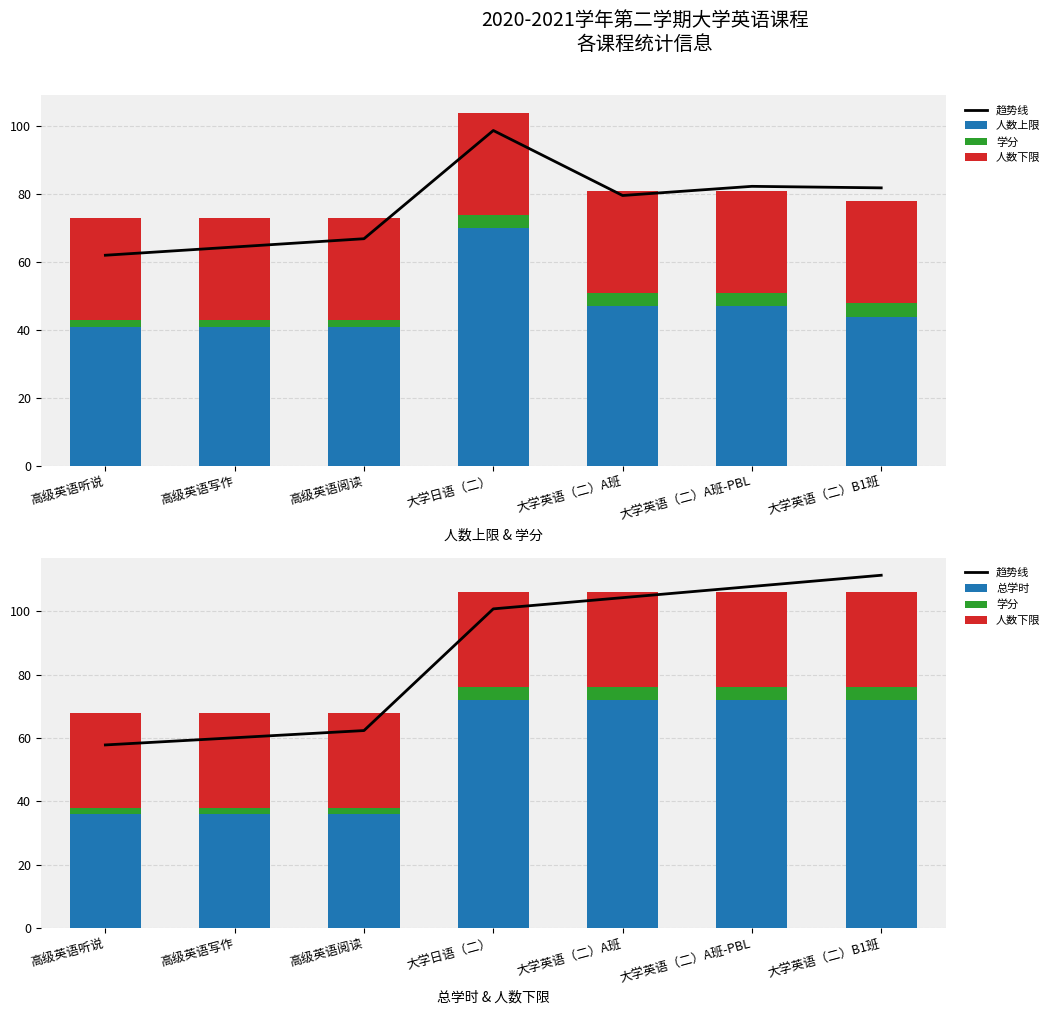

The 人数上限 series shows 41.0 at 高级英语写作. True or false?

True